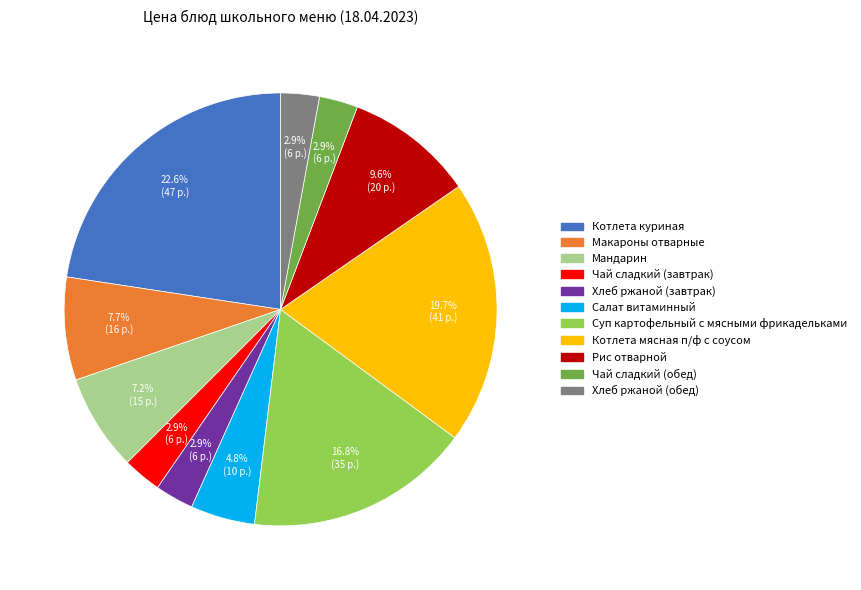

Which category has the biggest portion of the pie?

Котлета куриная